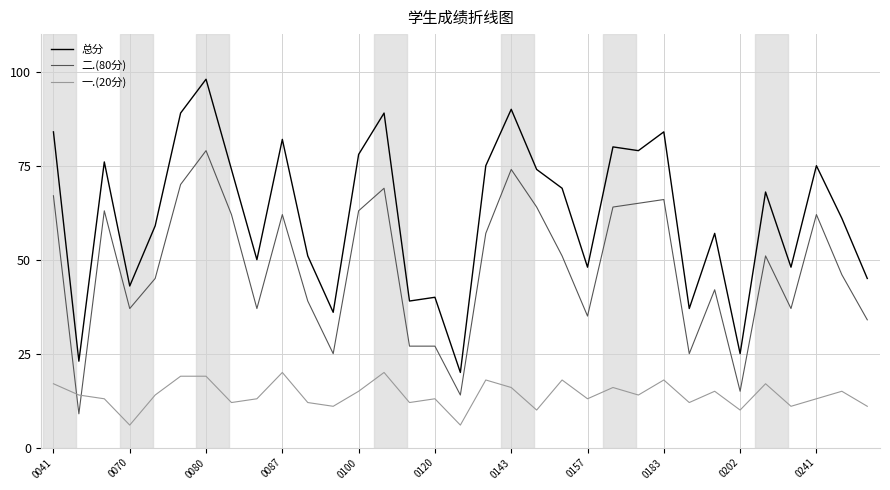

What is the average value of the 一.(20分) series?

14